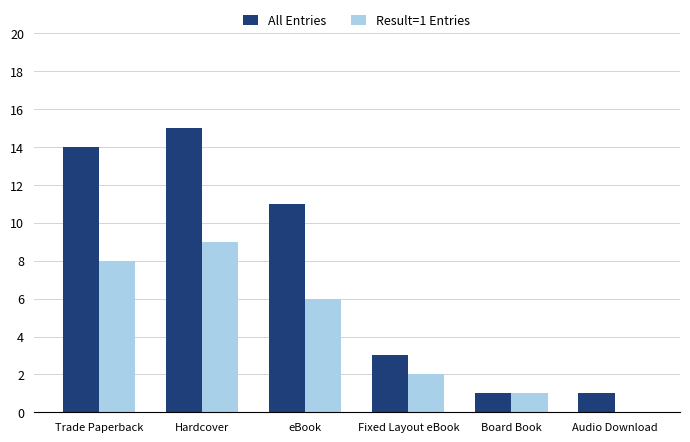

Reading left to right, what are all the values shown in this chart?

All Entries: Trade Paperback=14	Hardcover=15	eBook=11	Fixed Layout eBook=3	Board Book=1	Audio Download=1
Result=1 Entries: Trade Paperback=8	Hardcover=9	eBook=6	Fixed Layout eBook=2	Board Book=1	Audio Download=0